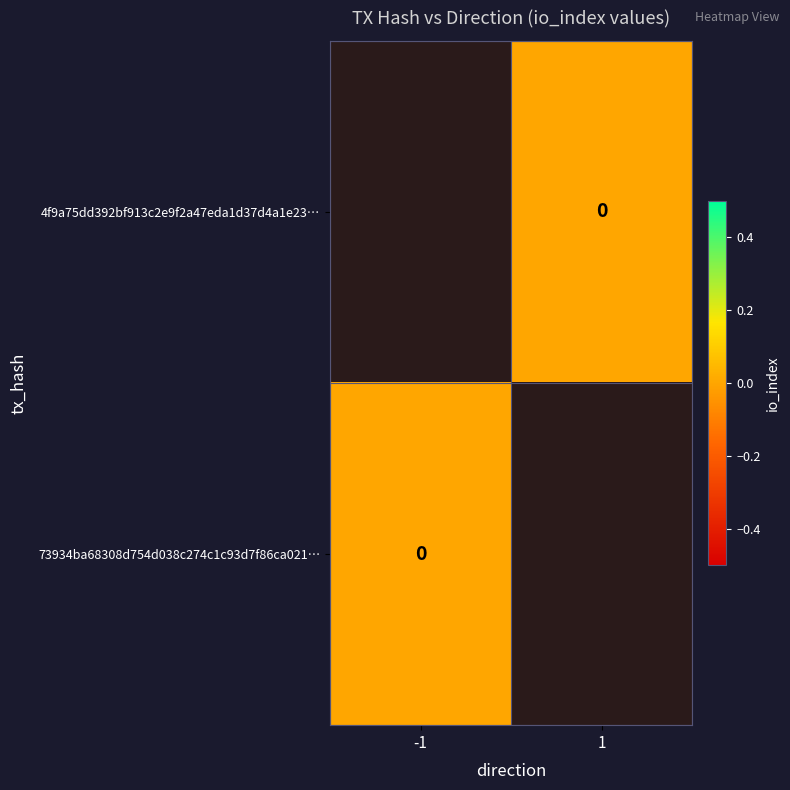

How many data points does each series have?

2